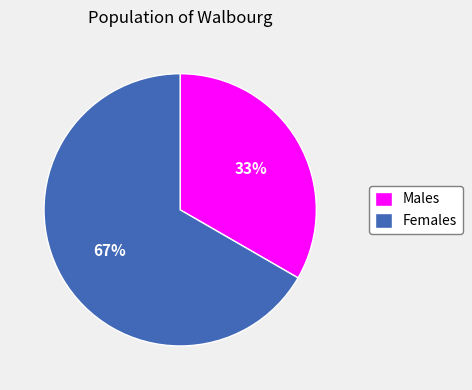

How many slices are in this pie chart?

2